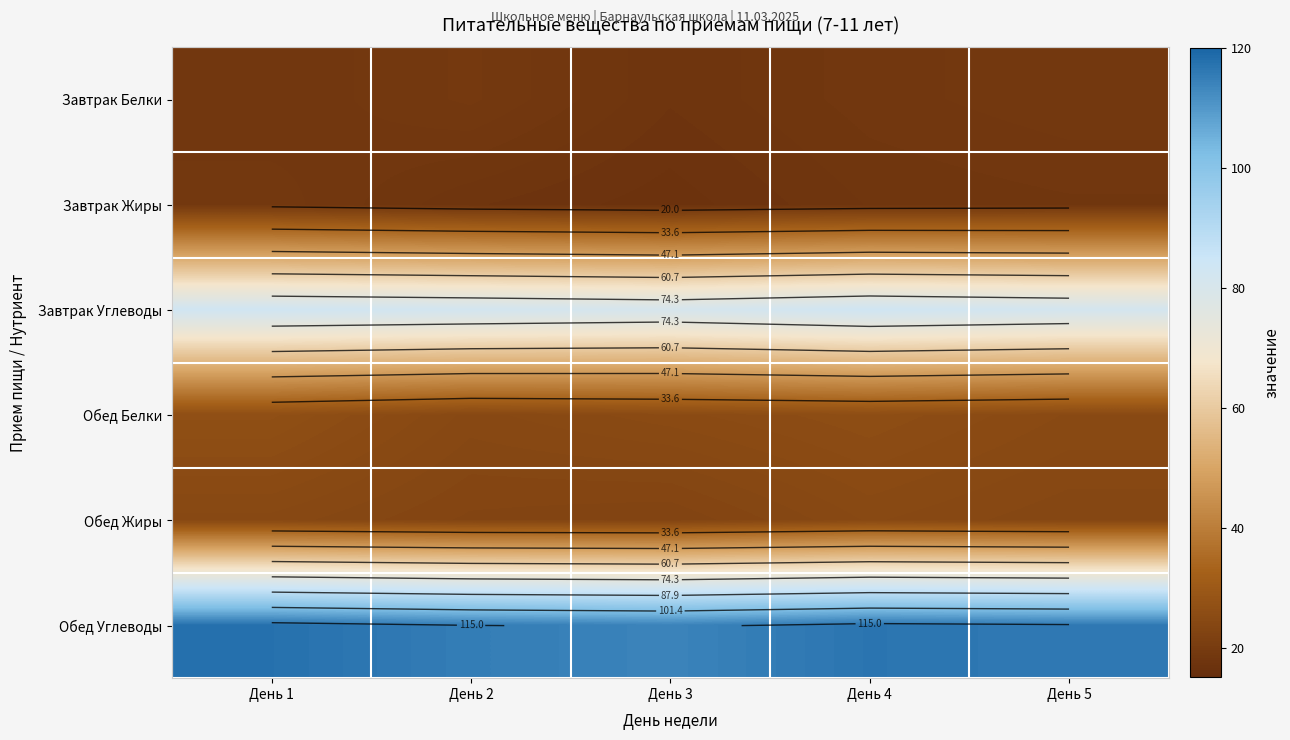

Is it true that Завтрак Углеводы equals 80.5 at День 3?

True